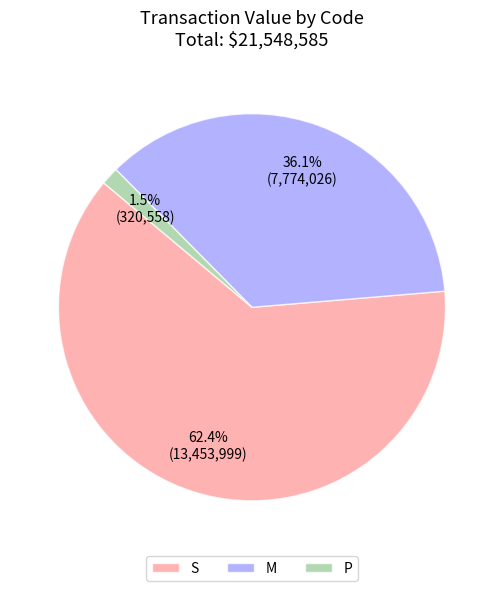

Rank the categories by value from highest to lowest.

S, M, P